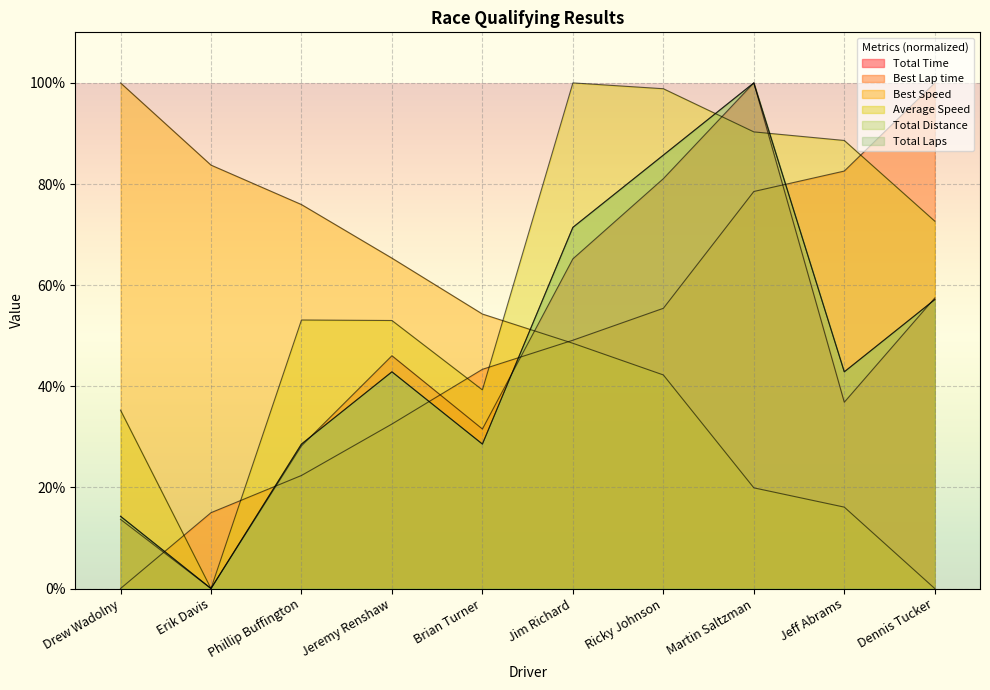

Is the value of Best Lap time at Phillip Buffington greater than the value of Total Laps at Ricky Johnson?

No